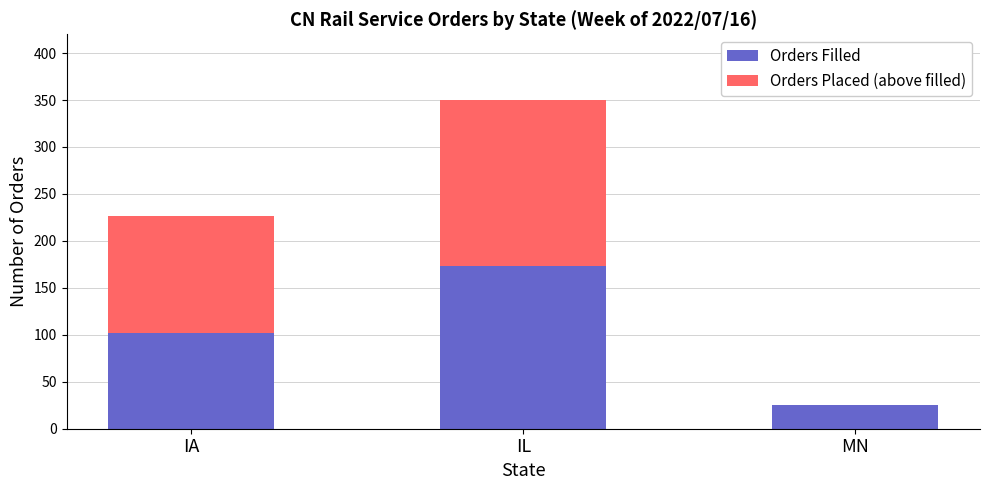

At which category is the sum across all series the highest?

IL